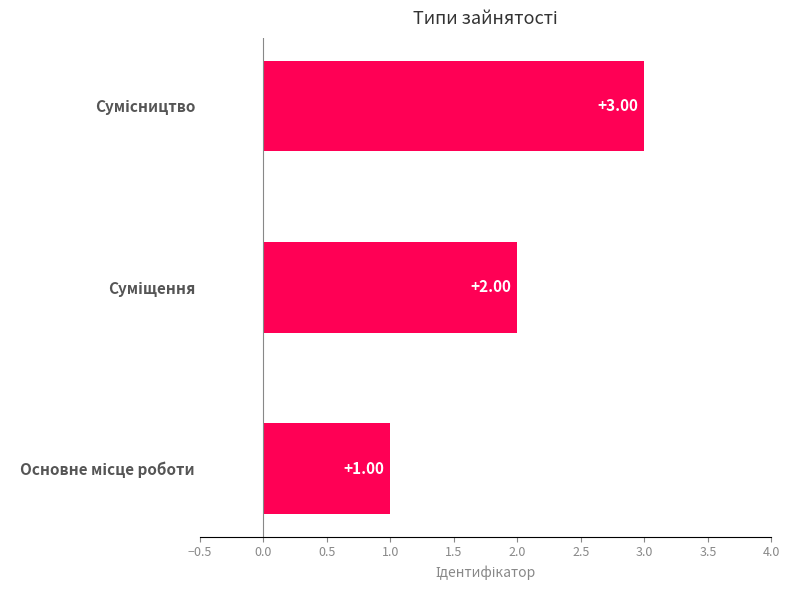

What is the sum of all values?

6